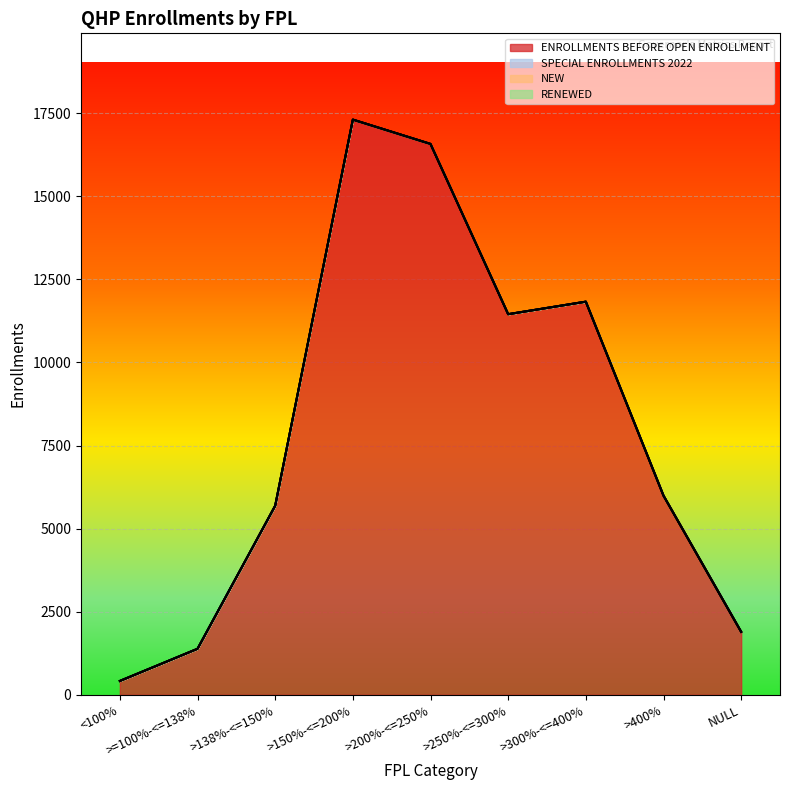

Rank the series at >400% from lowest to highest value.

SPECIAL ENROLLMENTS 2022, NEW, RENEWED, ENROLLMENTS BEFORE OPEN ENROLLMENT